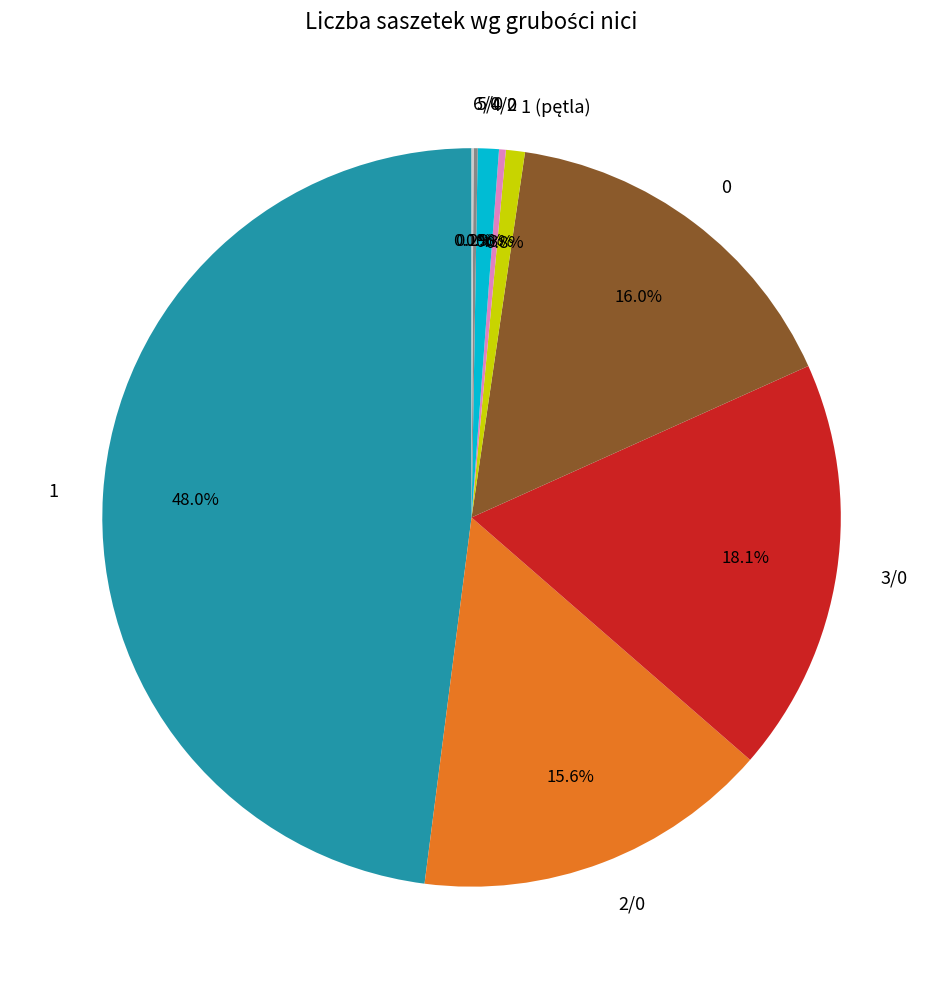

Combined, what portion of the pie is 0 and 3/0?

34.1%